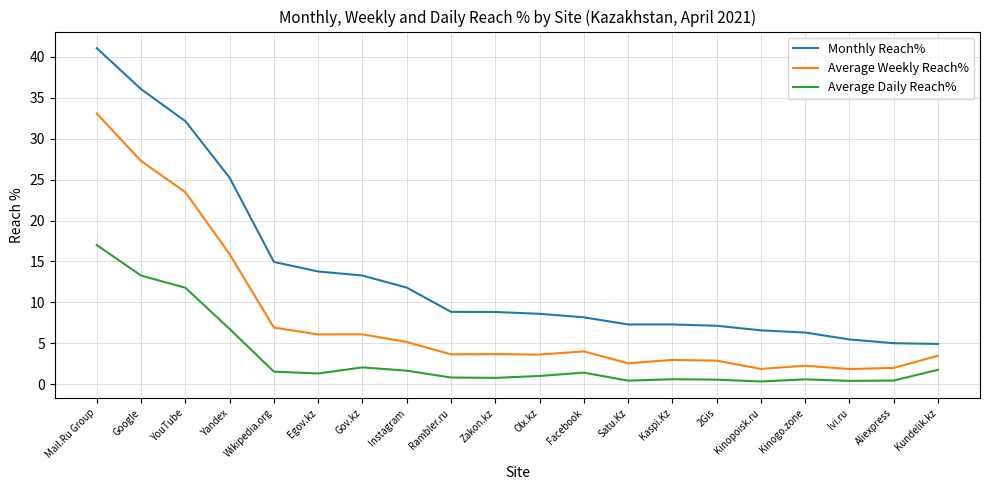

At which category is the sum across all series the highest?

Mail.Ru Group